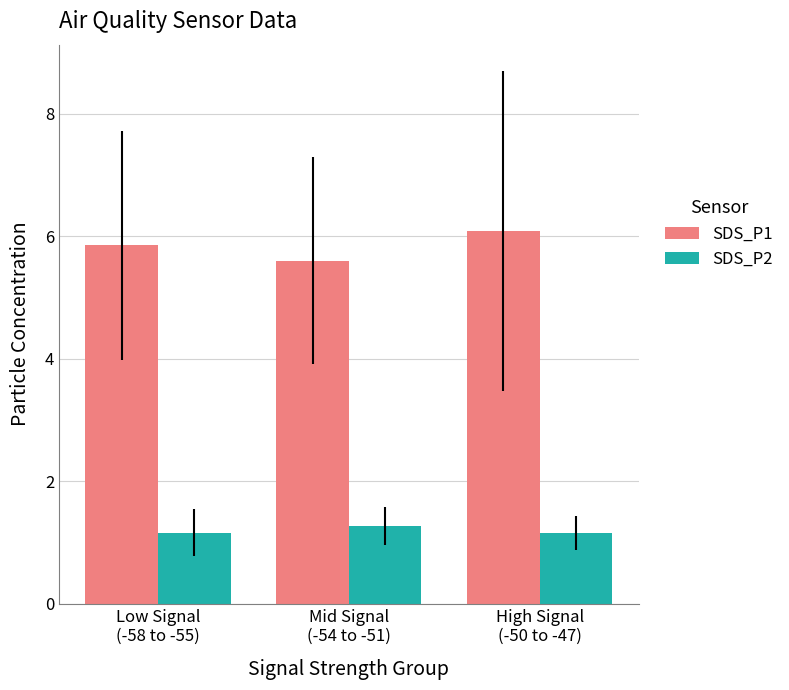

What is the sum of all SDS_P2 values?

3.6